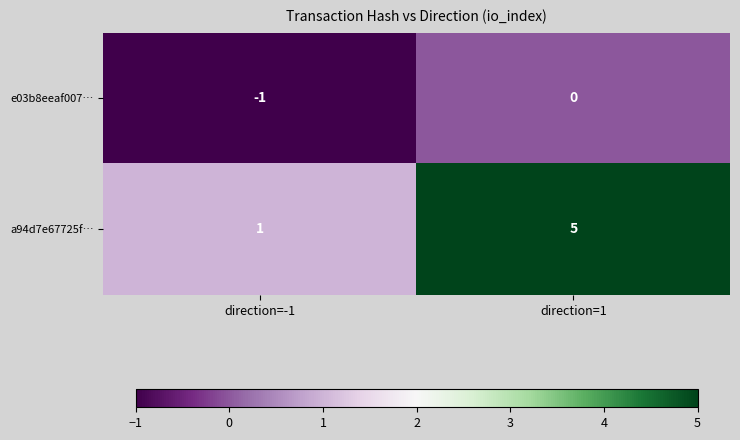

Read the a94d7e67725f… value at direction=1.

5